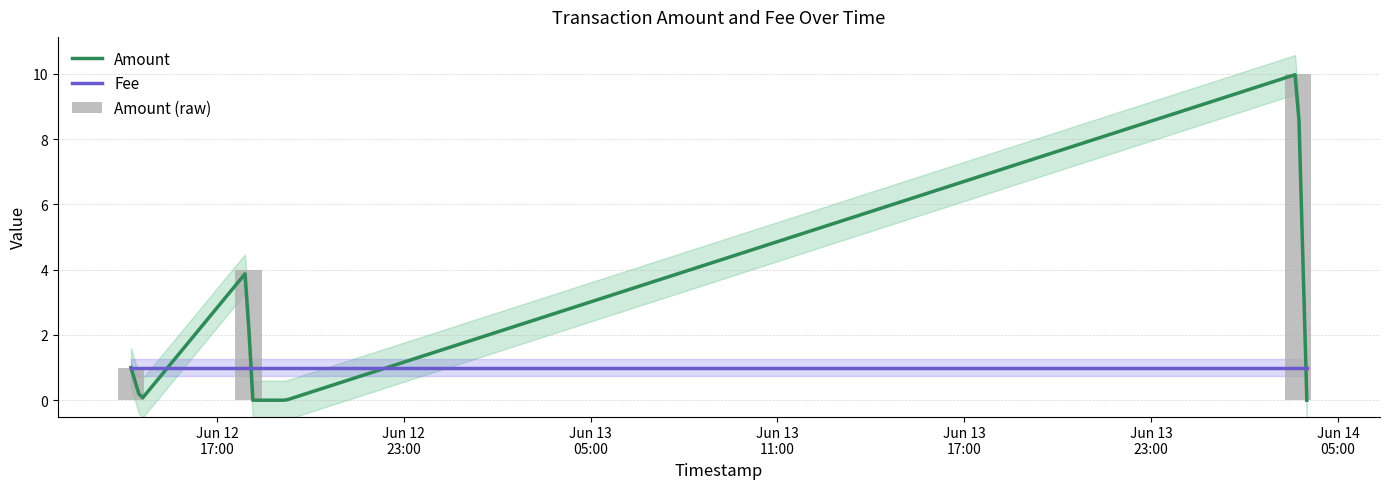

The Amount series shows 4 at 2017-06-12 14:33:08. True or false?

False